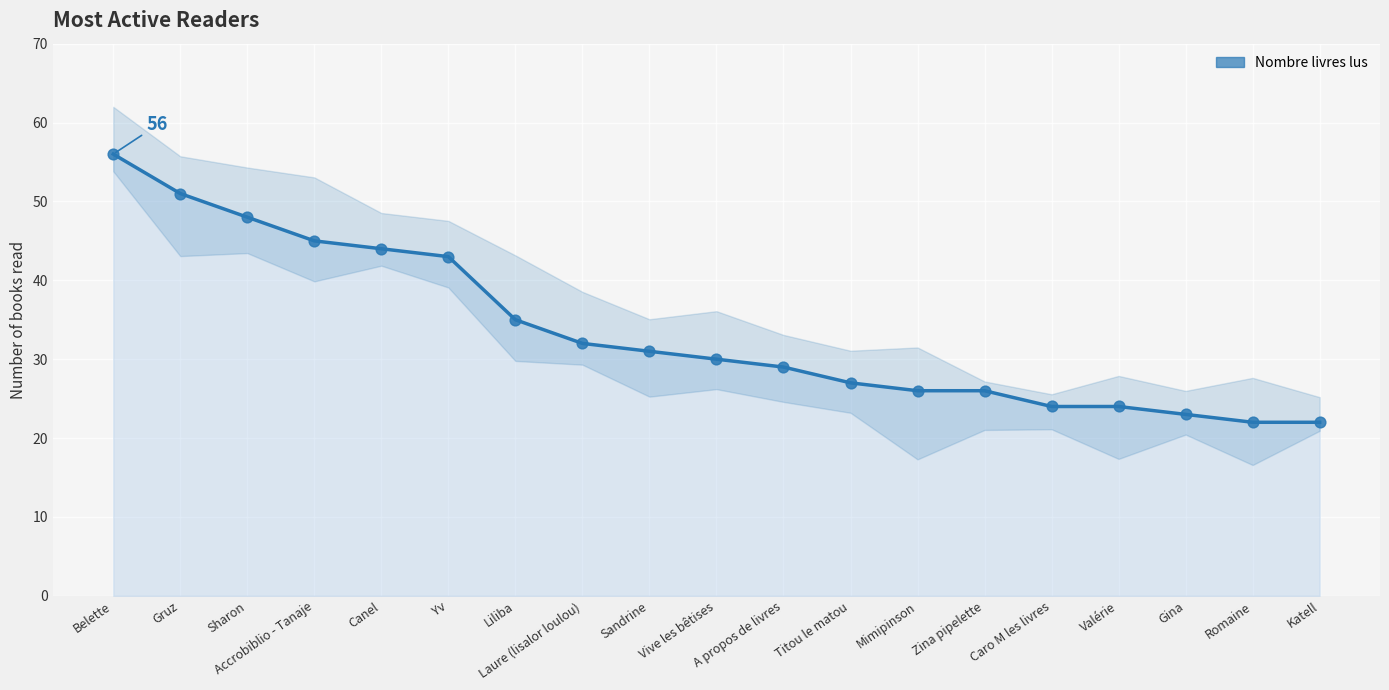

What is the change in value from Laure (lisalor loulou) to Romaine?

-10